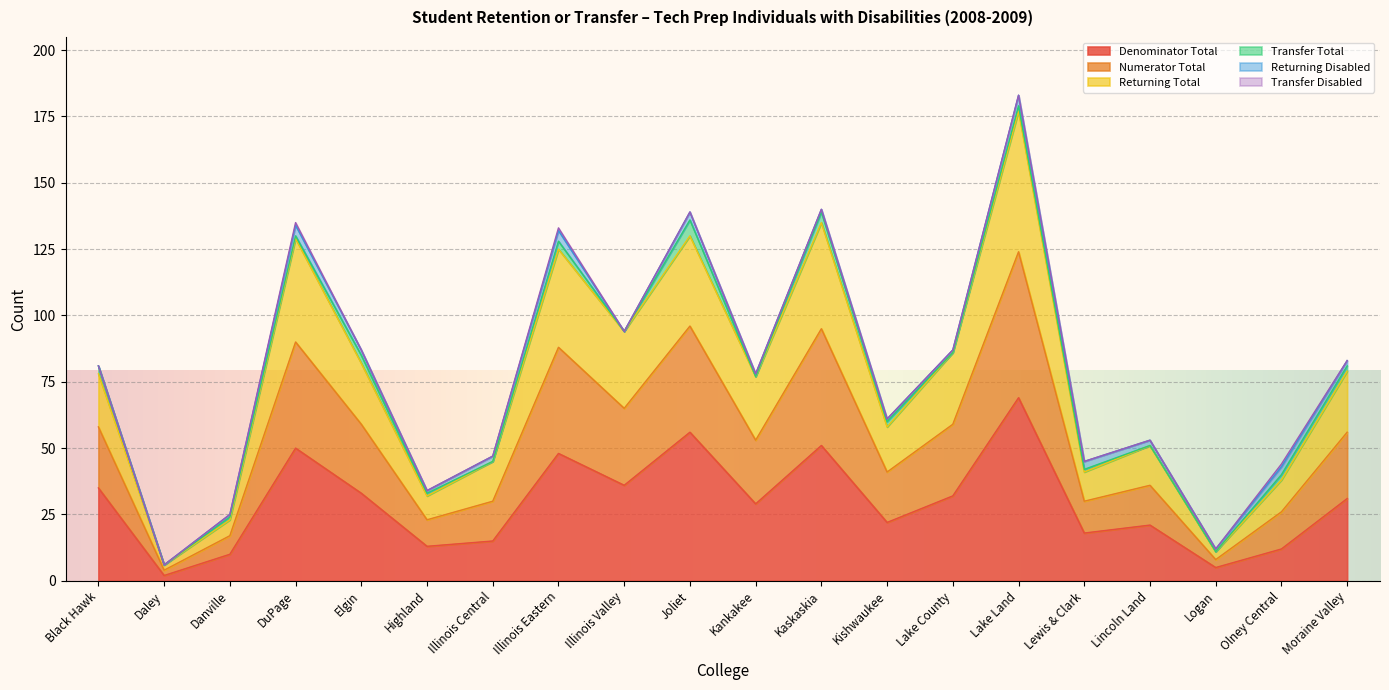

True or false: Returning Total has more than 1 interior local peaks.

True